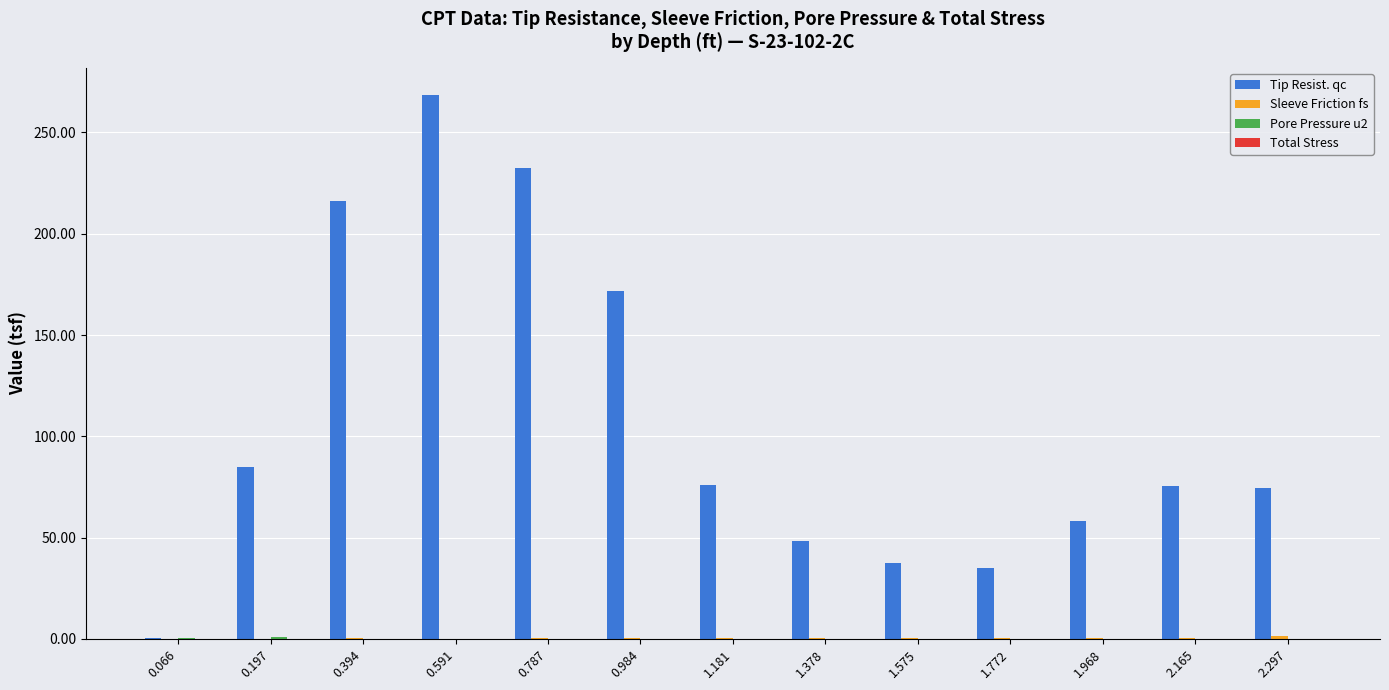

Between 1.181 and 1.378, which series saw the biggest shift?

Tip Resist. qc